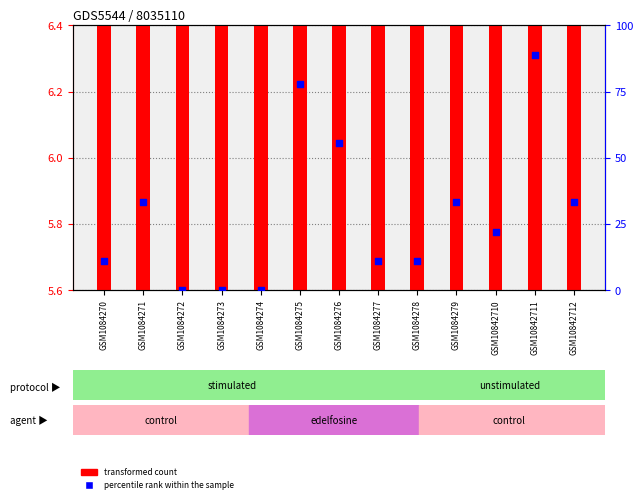

What is the total value across all series at GSM1084276?

61.7